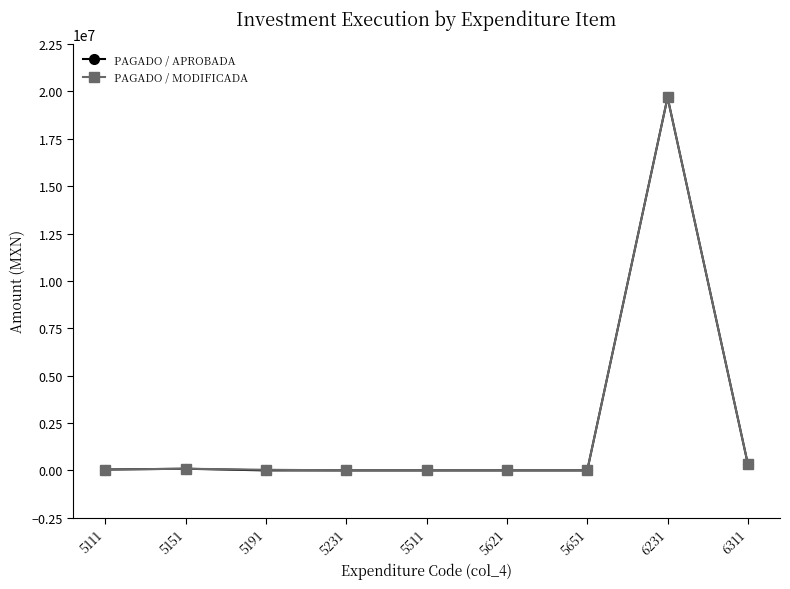

What is the maximum value for PAGADO / APROBADA?

19682043.0